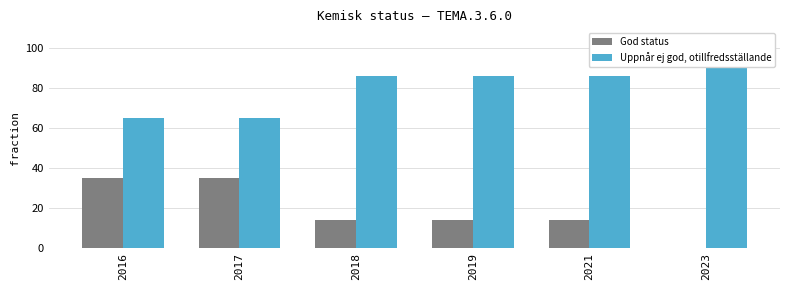

What is the value of the Uppnår ej god, otillfredsställande bar at the 2nd from the left?

65